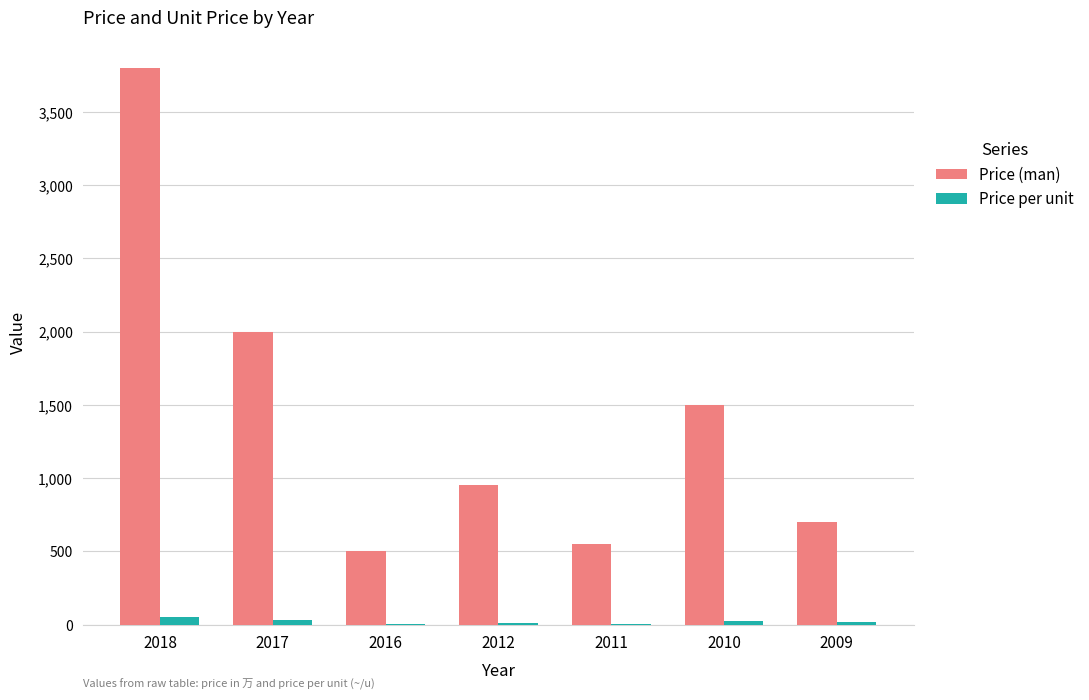

At which label is Price (man) closest to 2150?

2017